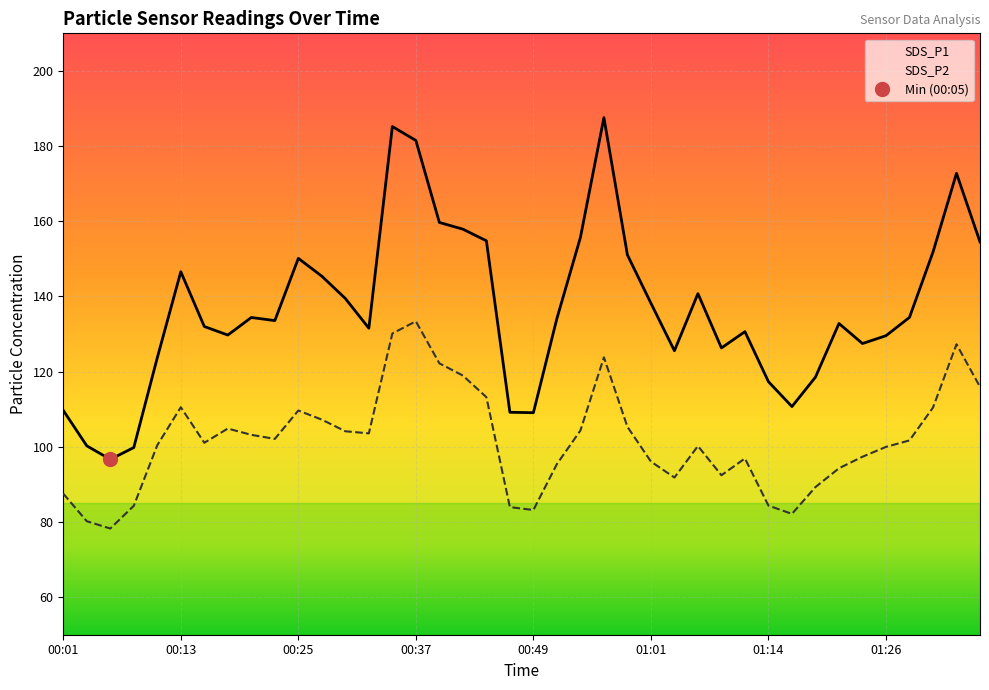

True or false: SDS_P1 has a value of 126.3 at 01:08.

True